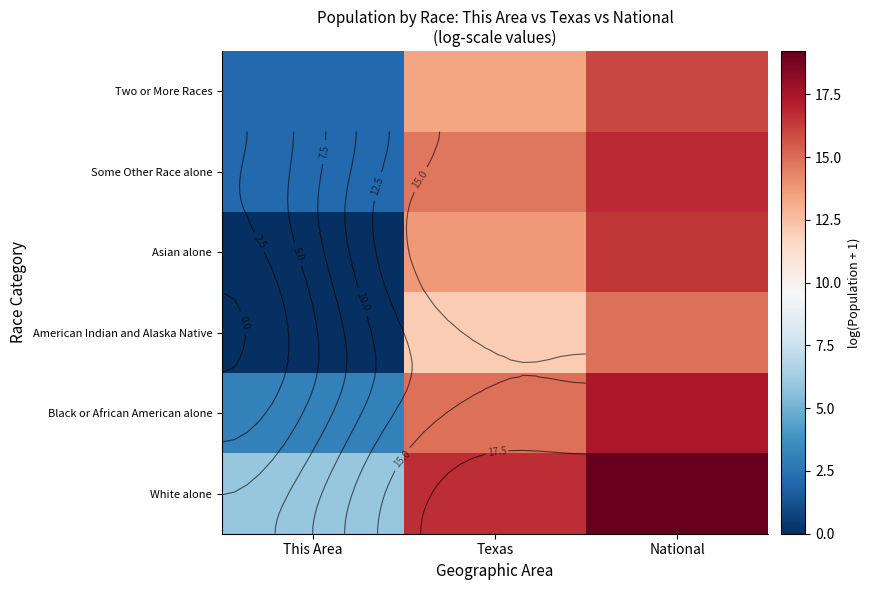

What is the difference between the maximum and second lowest values in the Two or More Races series?

2.6